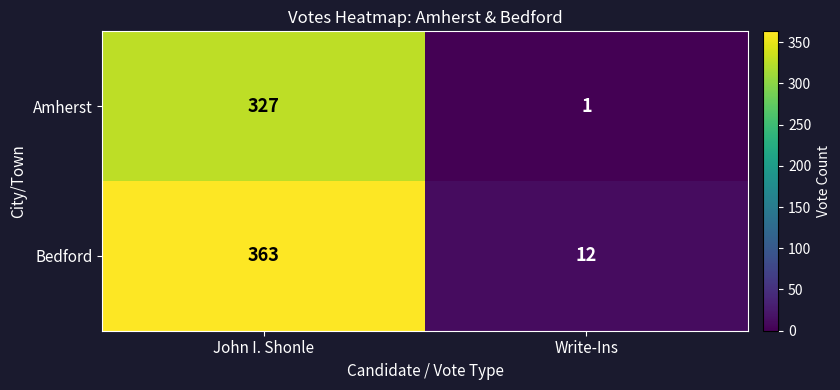

Which series has the widest spread of values?

Bedford